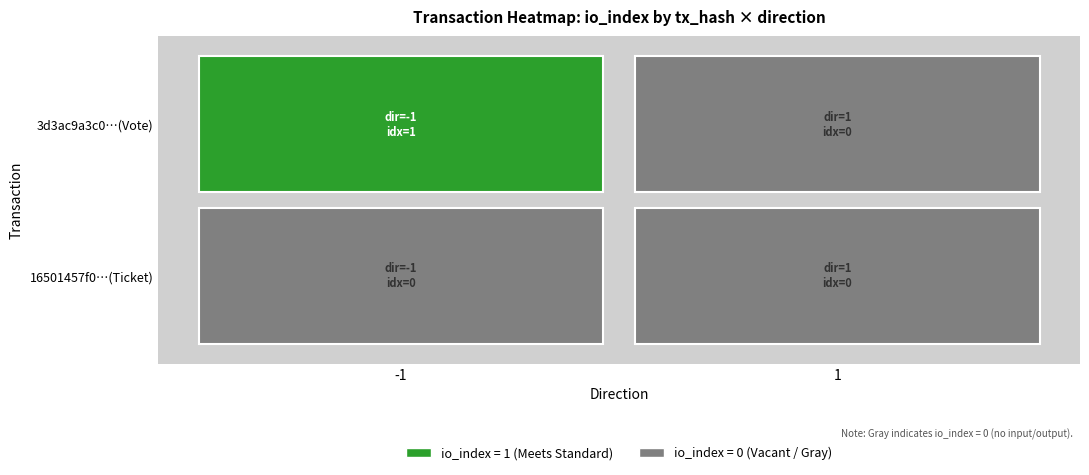

Which label corresponds to the largest value in the chart?

-1